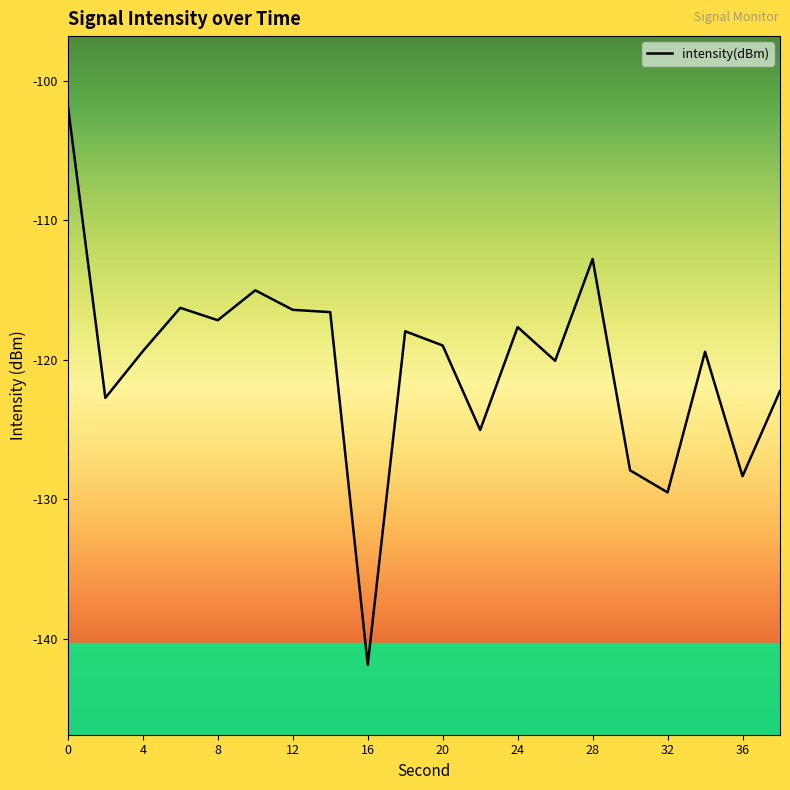

What is the difference between the maximum and minimum values?

40.1